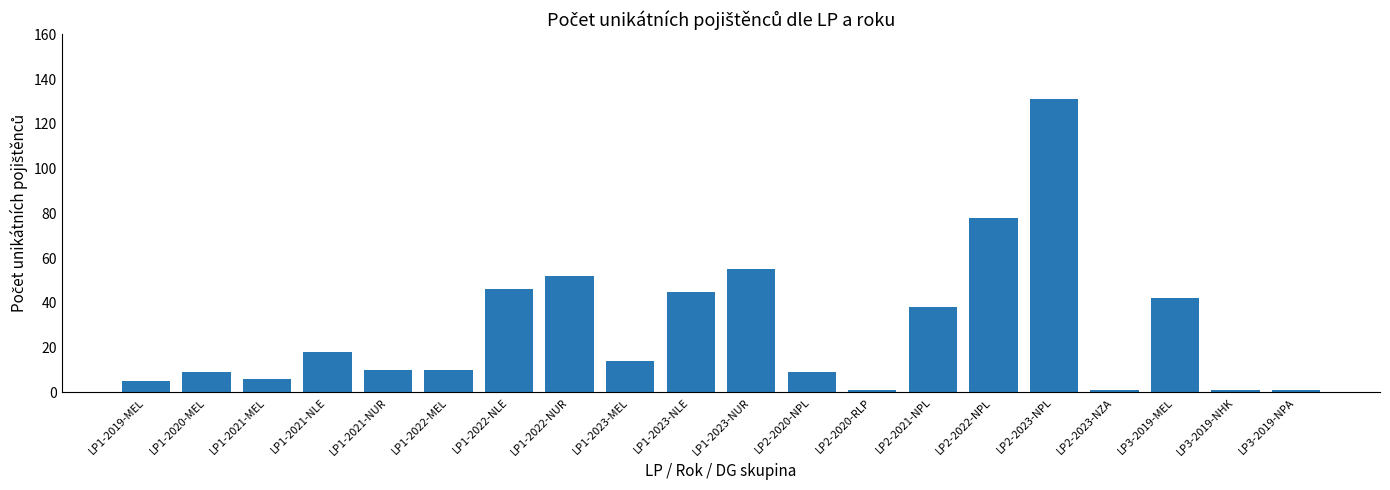

What is the average value?

29